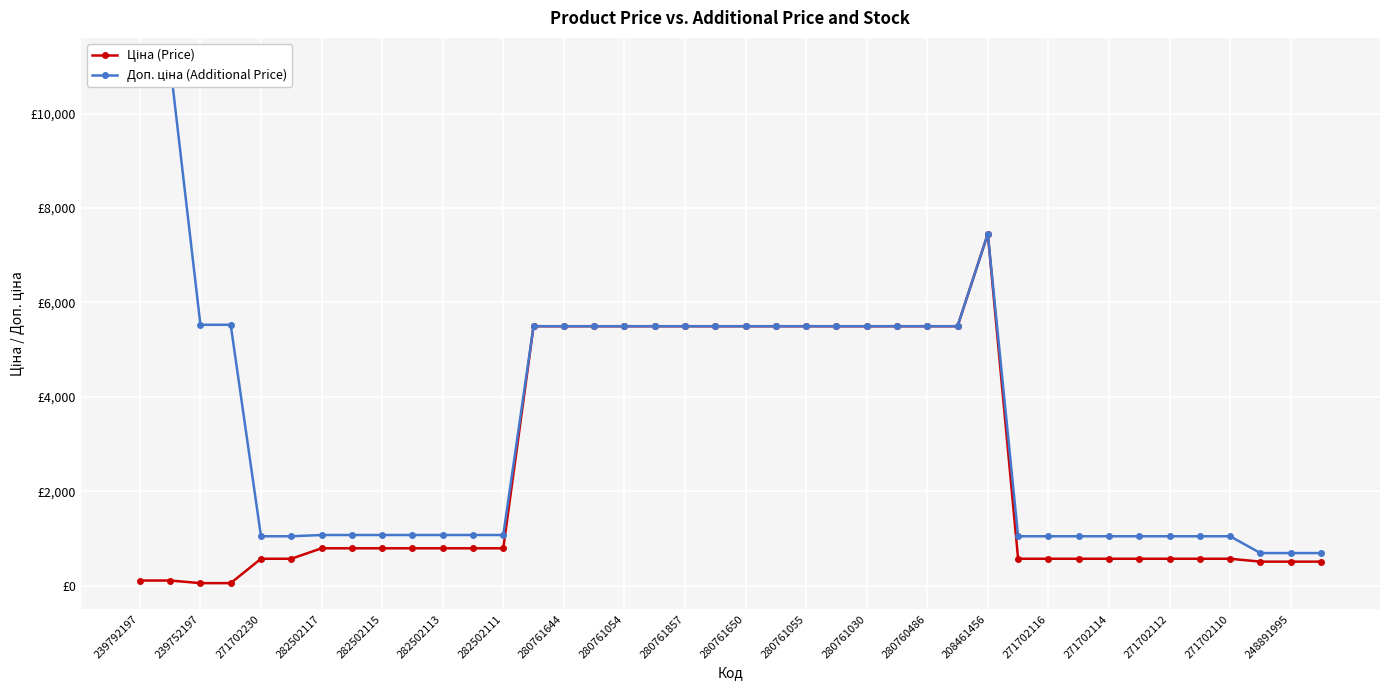

Which series has the largest range (max minus min)?

Доп. ціна (Additional Price)